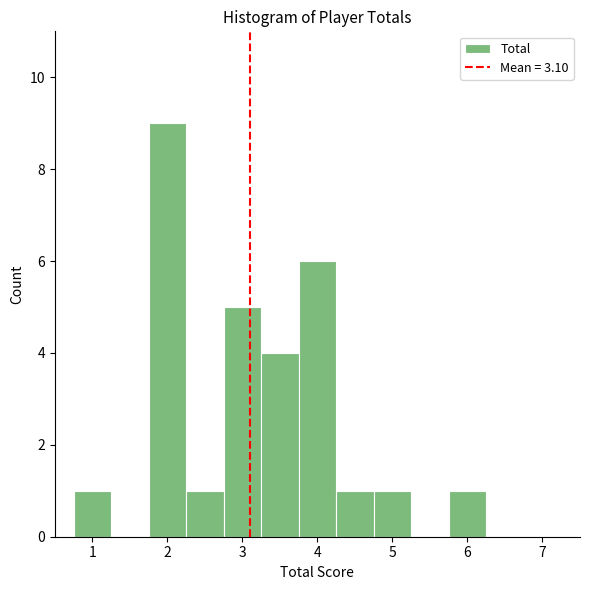

Which range on the x-axis has the tallest bar?

1.75 to 2.25